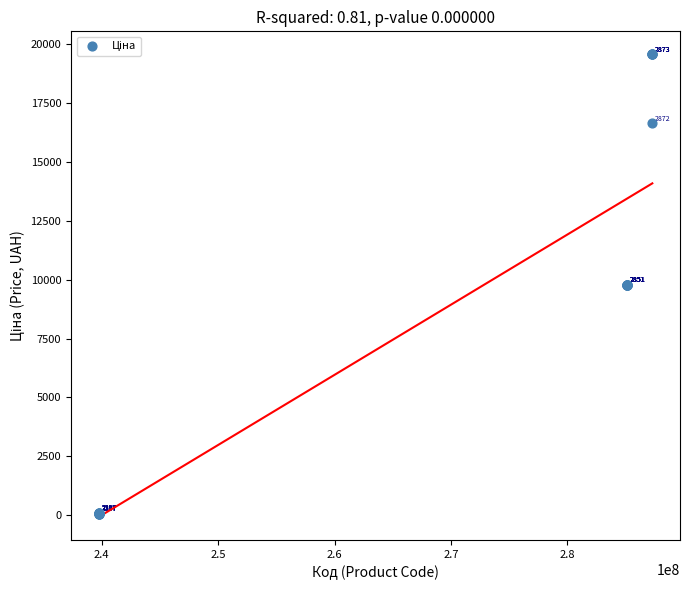

What Y value in the scatter plot is closest to 9810?

9775.5